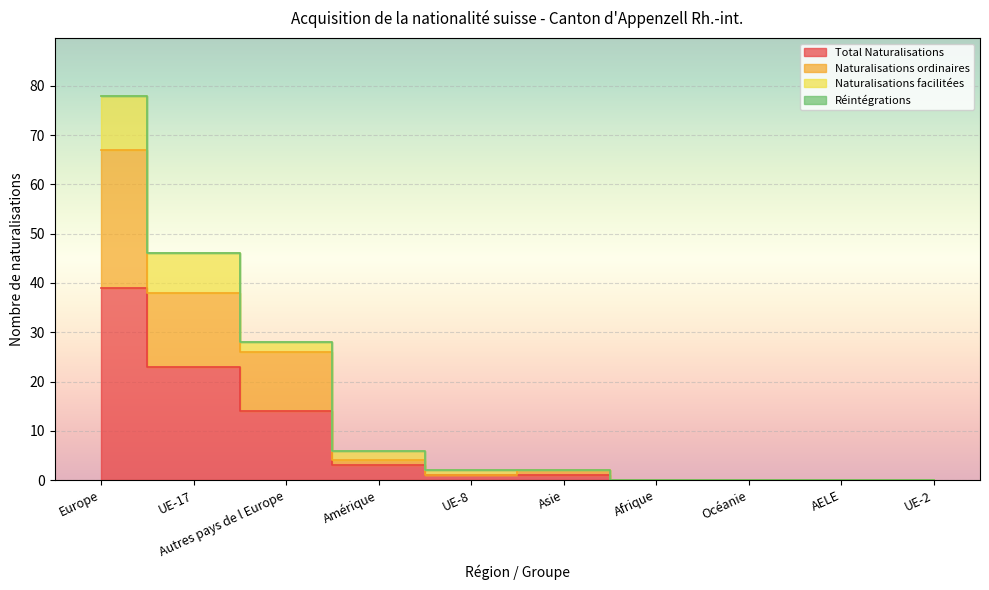

True or false: Naturalisations ordinaires and Total Naturalisations intersect in this chart.

False